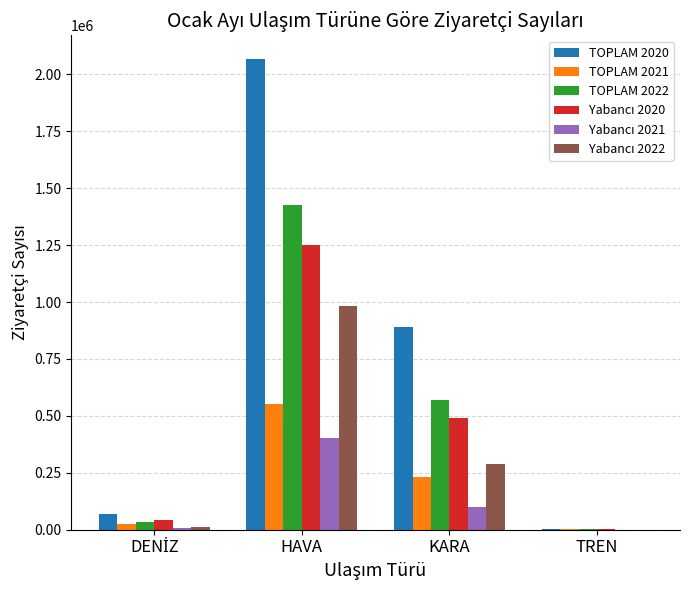

What is the greatest value displayed?

2067714